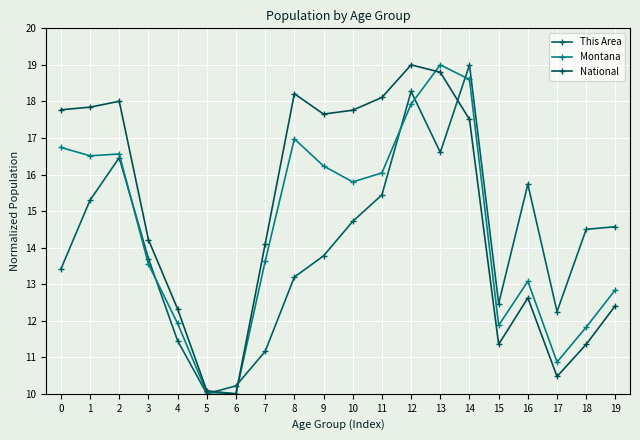

What value does the This Area series have at 6?

10.2